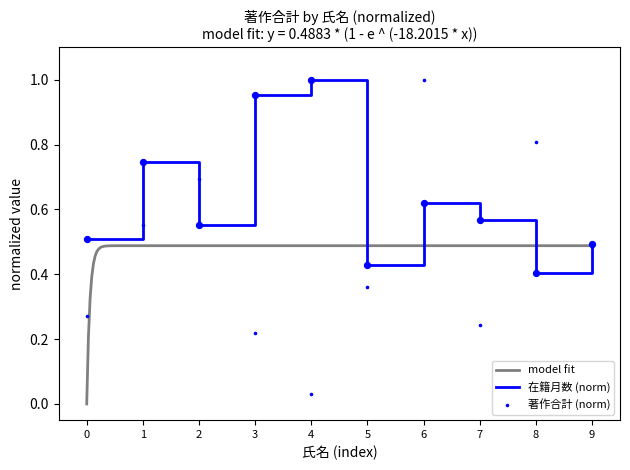

Which series has the largest Y range (max minus min)?

著作合計